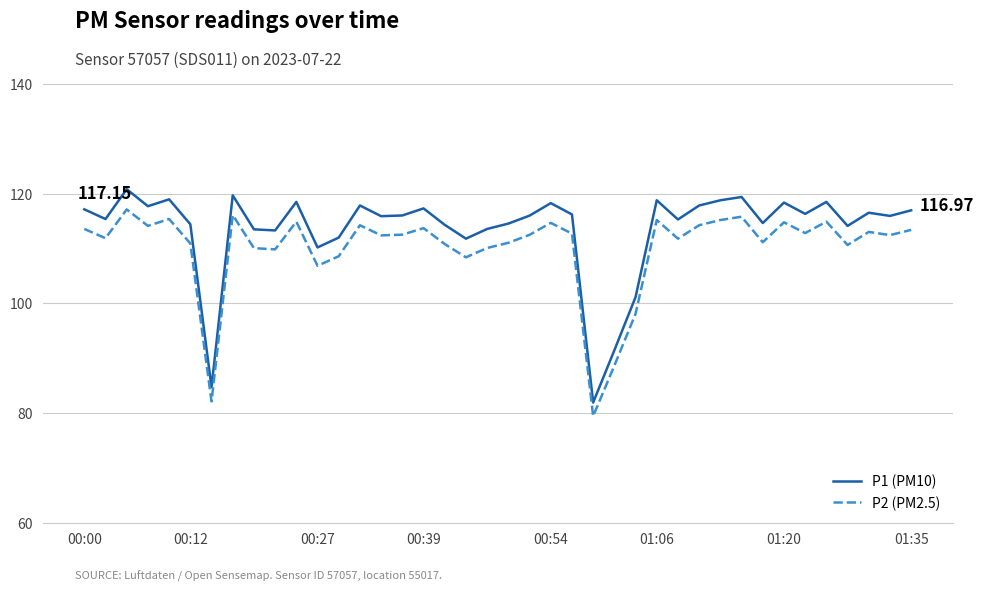

List the series in order of their peak value, lowest first.

P2 (PM2.5), P1 (PM10)